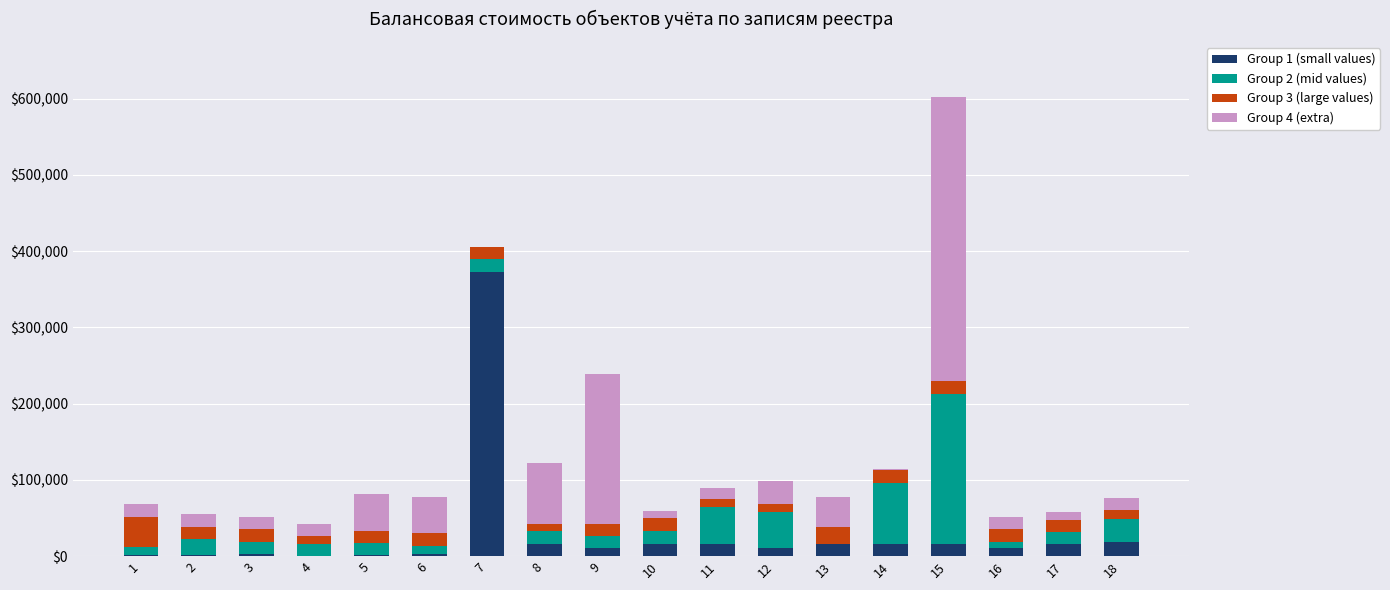

At which category is the sum across all series the highest?

15